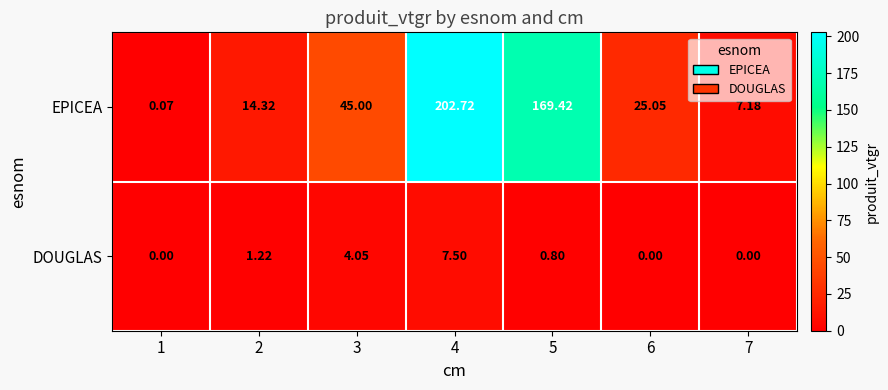

How many data points in EPICEA are less than 25?

3